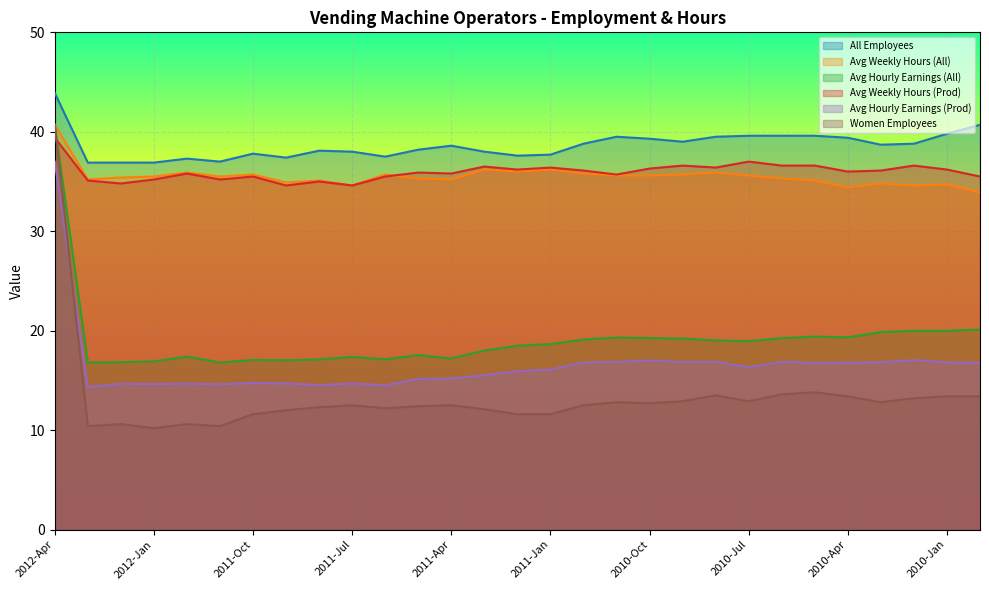

True or false: All Employees and Avg Weekly Hours (All) intersect in this chart.

False